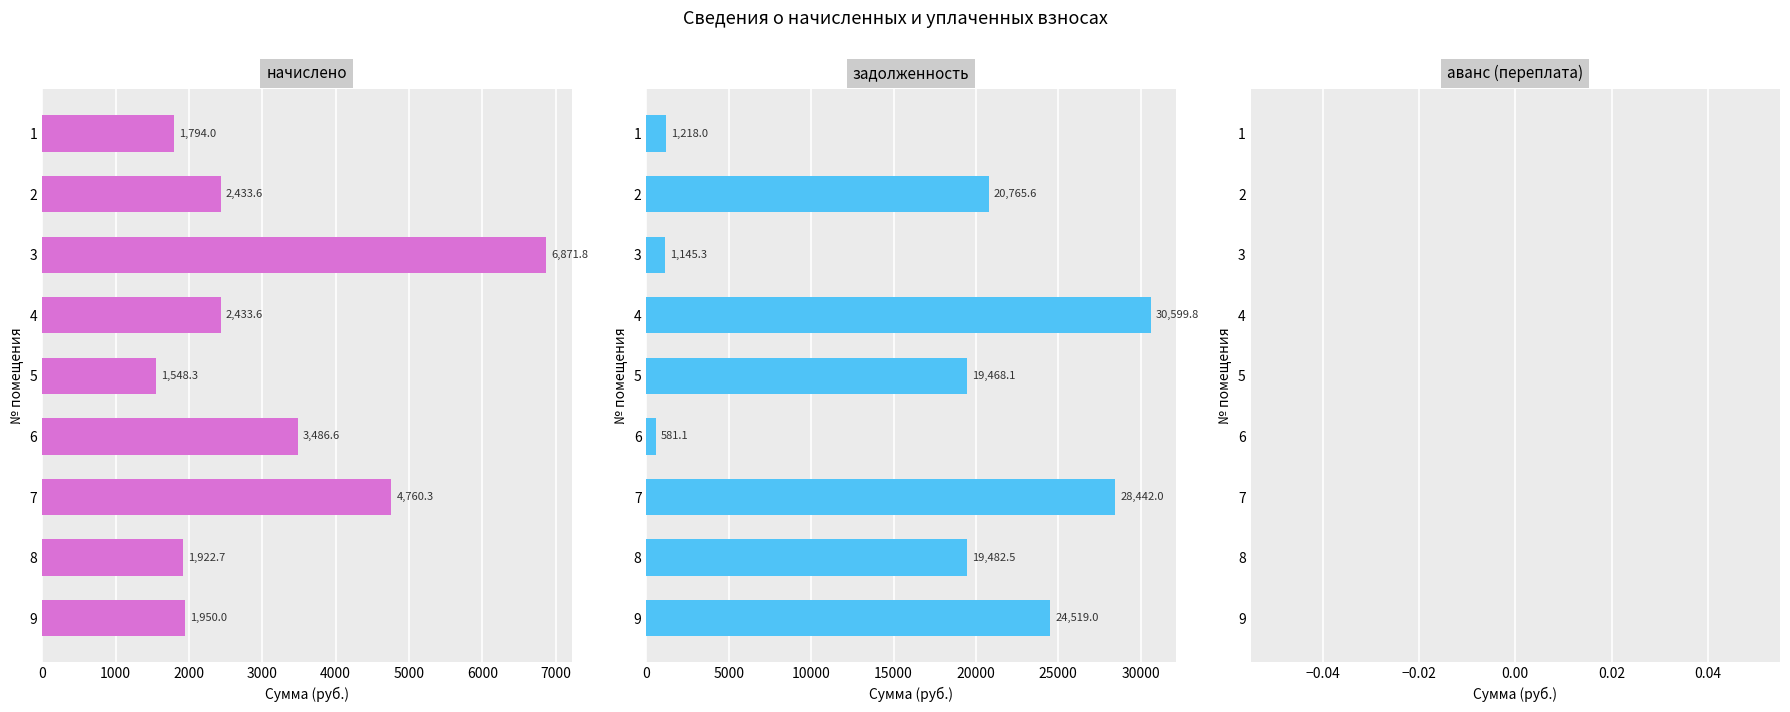

Which series has the largest total across all categories?

задолженность